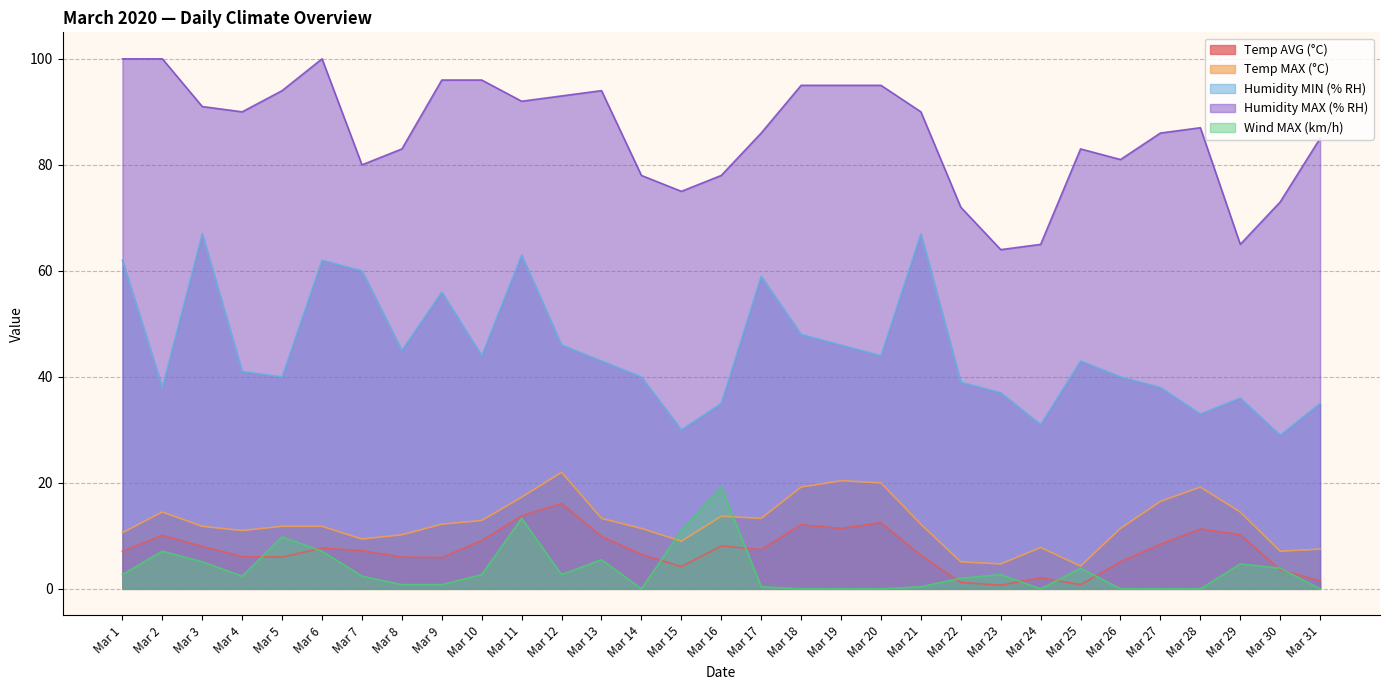

At which category is the sum across all series the highest?

Mar 11